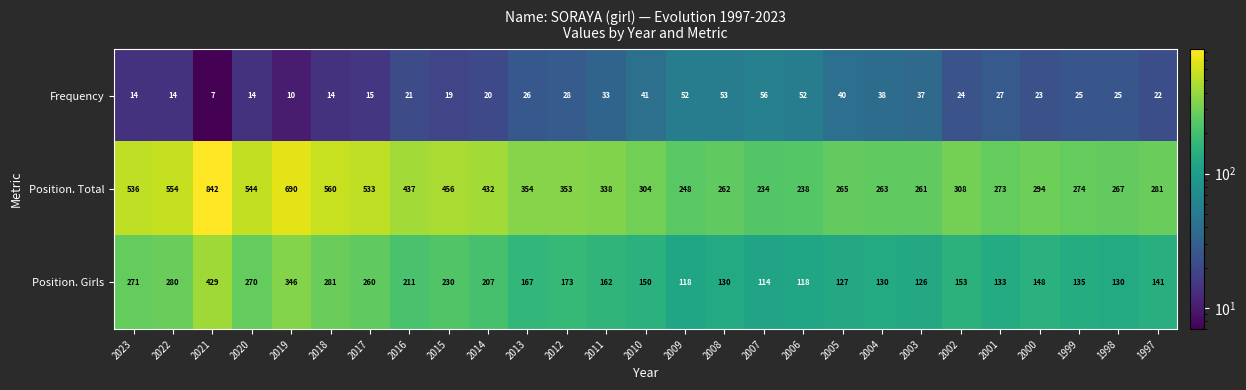

The value of Position. Total at 2023 is 360. True or false?

False